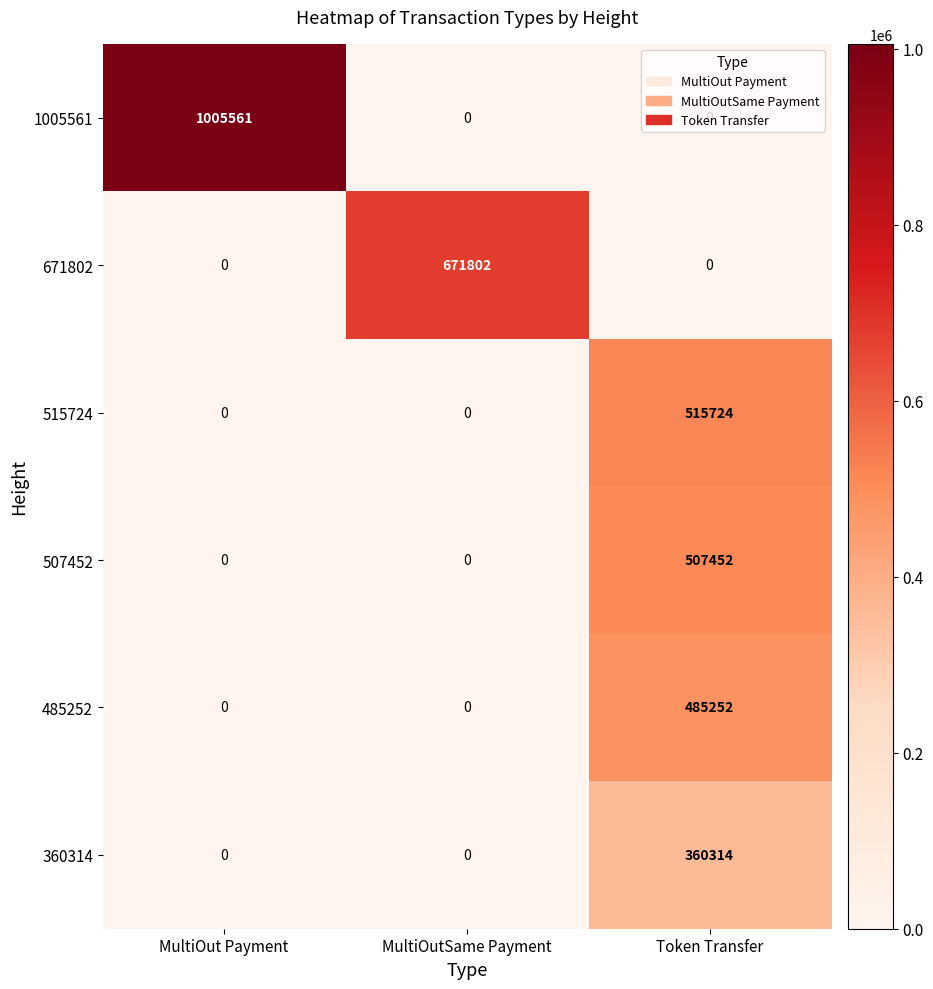

What is the spread (max minus min) of values at Token Transfer?

515724